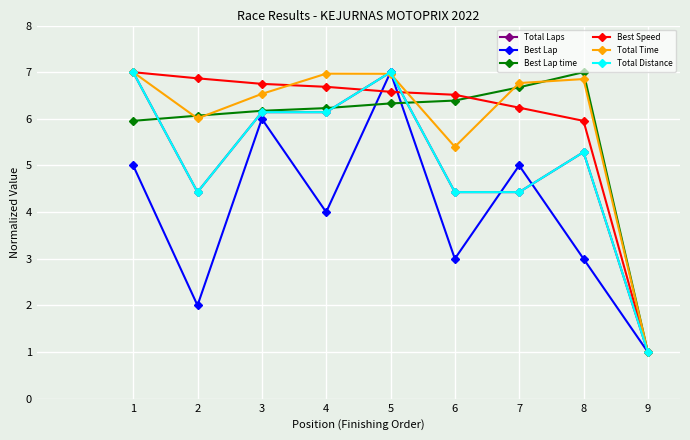

Is it true that Best Lap equals 9.5 at 3?

False